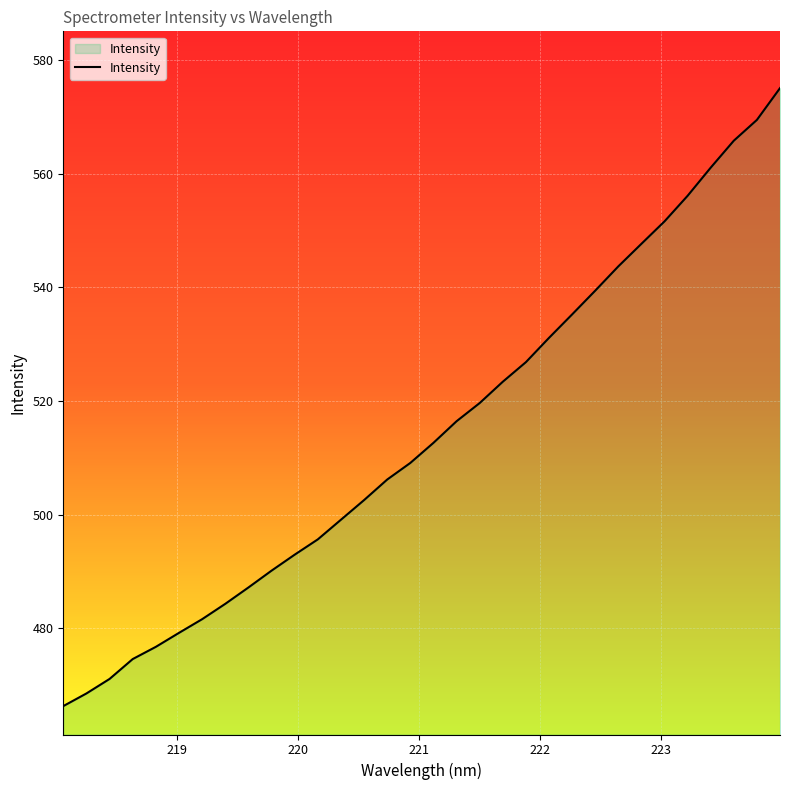

True or false: the data has more than 1 interior local peaks.

False